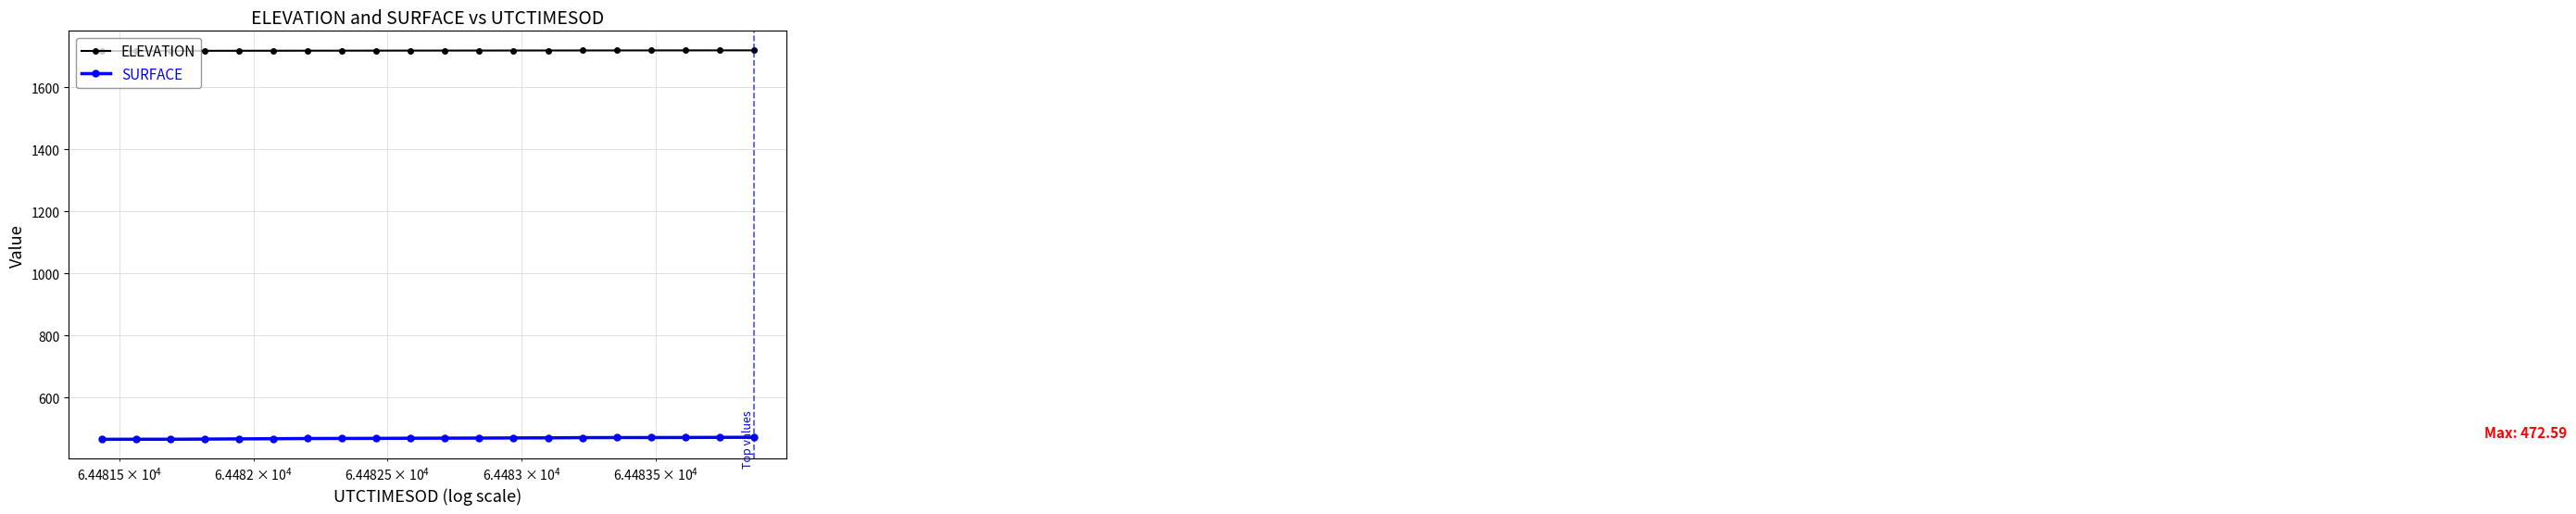

What is the value of the SURFACE point at the 11th from the left?

469.8